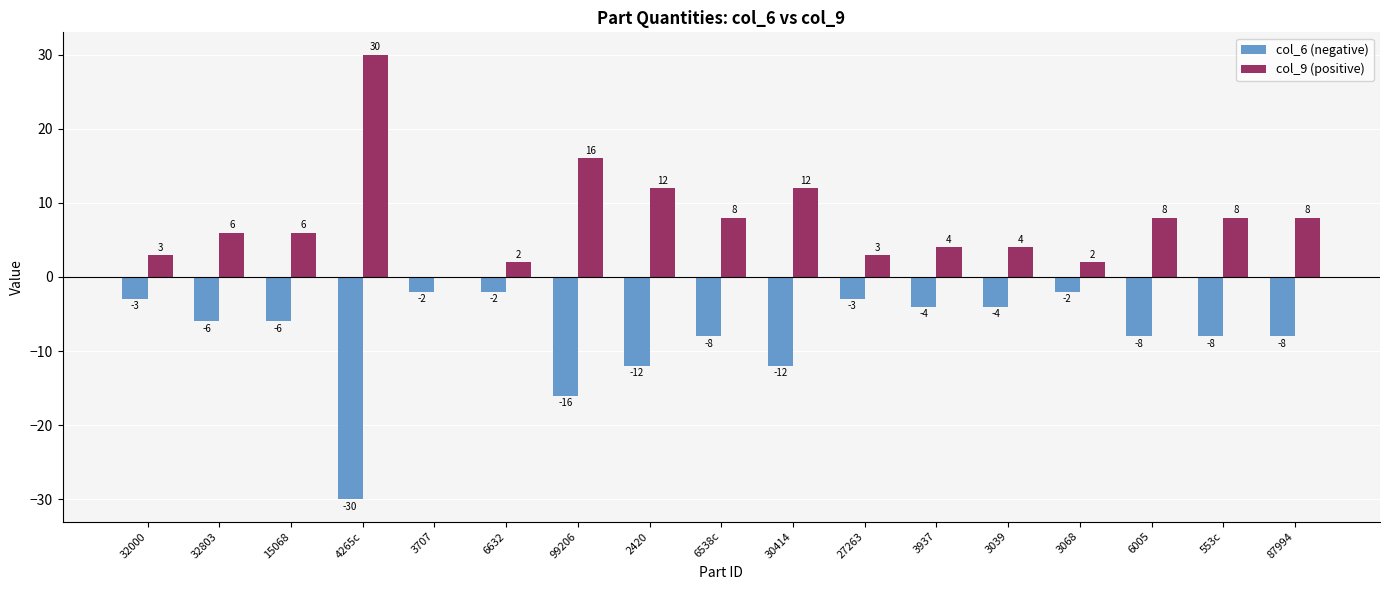

At which label is col_9 (positive) closest to 15?

99206